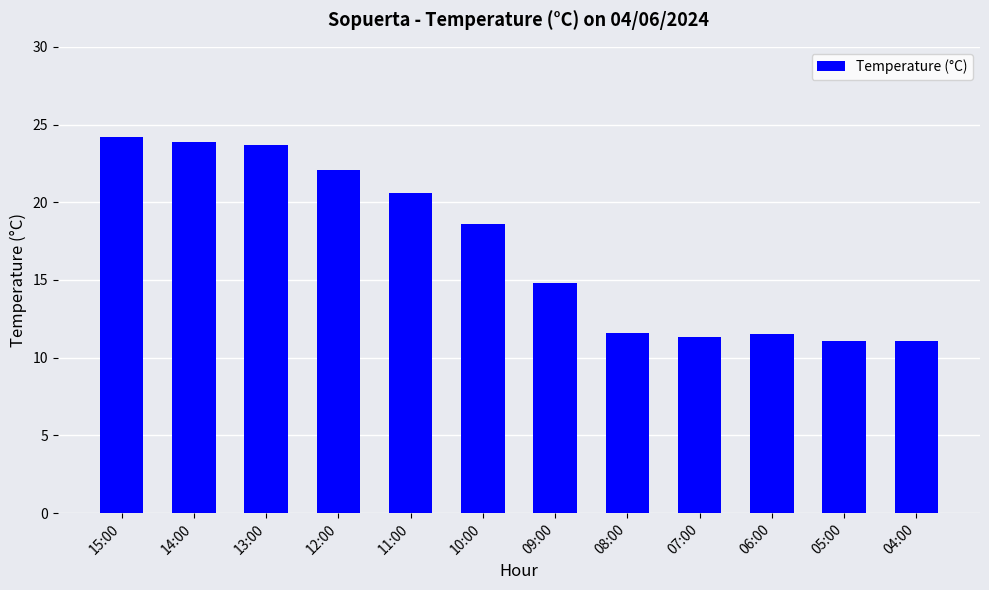

What is the smallest value displayed?

11.1